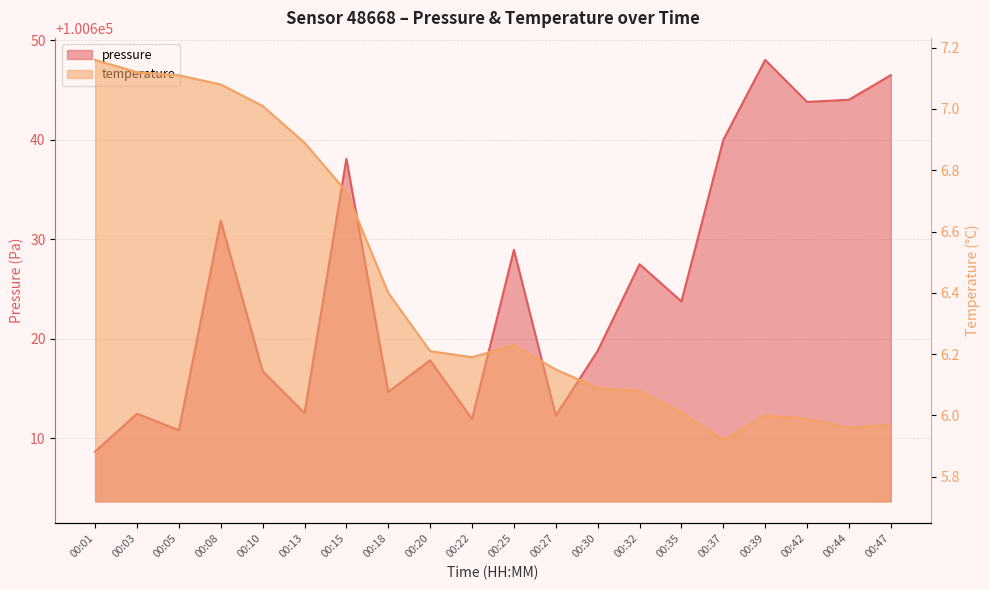

Is the value of temperature at 00:05 greater than the value of pressure at 00:20?

No